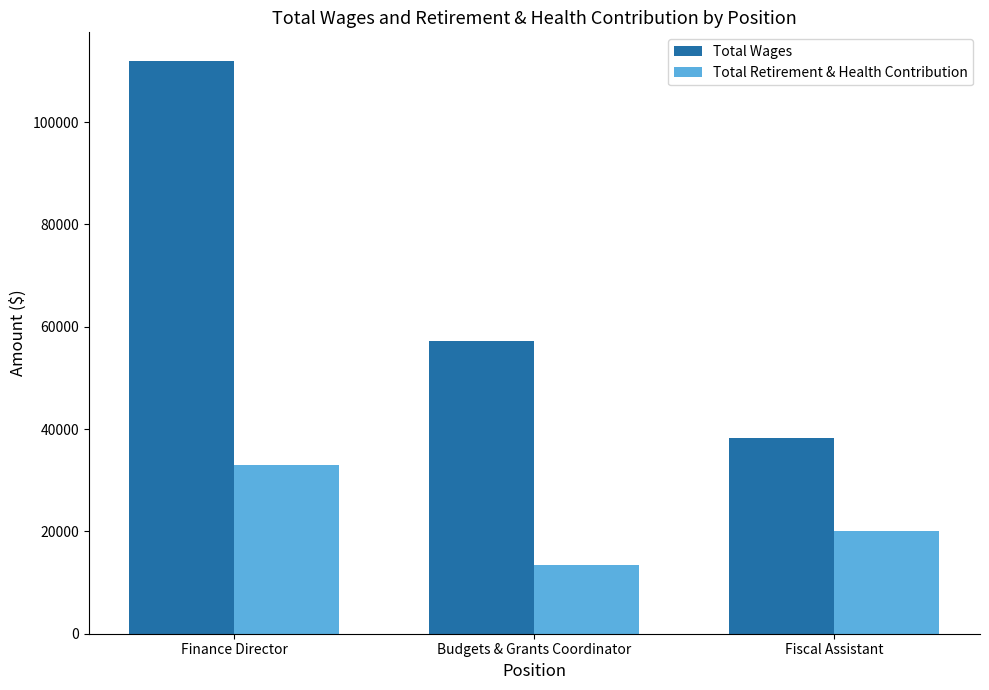

Reading left to right, transcribe all the data shown in this chart.

Total Wages: Finance Director=111945.9	Budgets & Grants Coordinator=57304.0	Fiscal Assistant=38294.0
Total Retirement & Health Contribution: Finance Director=32940.0	Budgets & Grants Coordinator=13357.0	Fiscal Assistant=20163.0